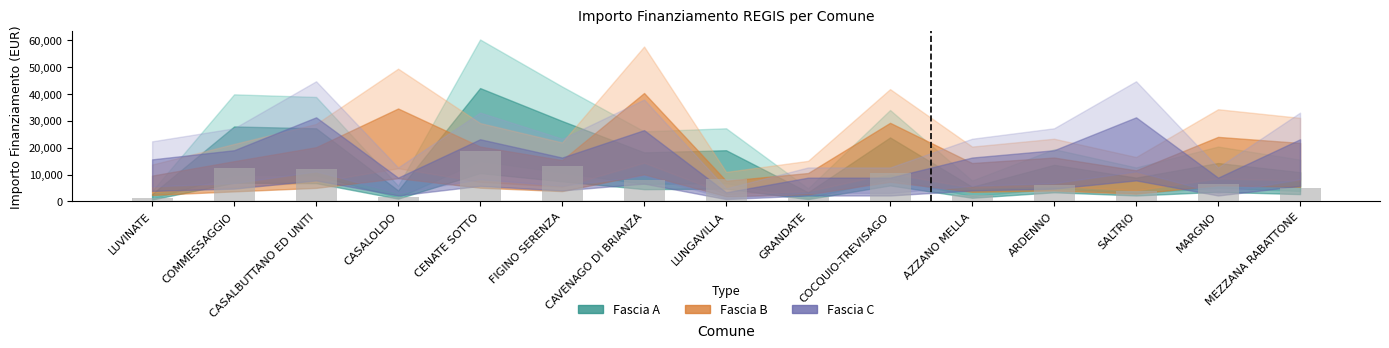

What is the sum of all values?

112242.0